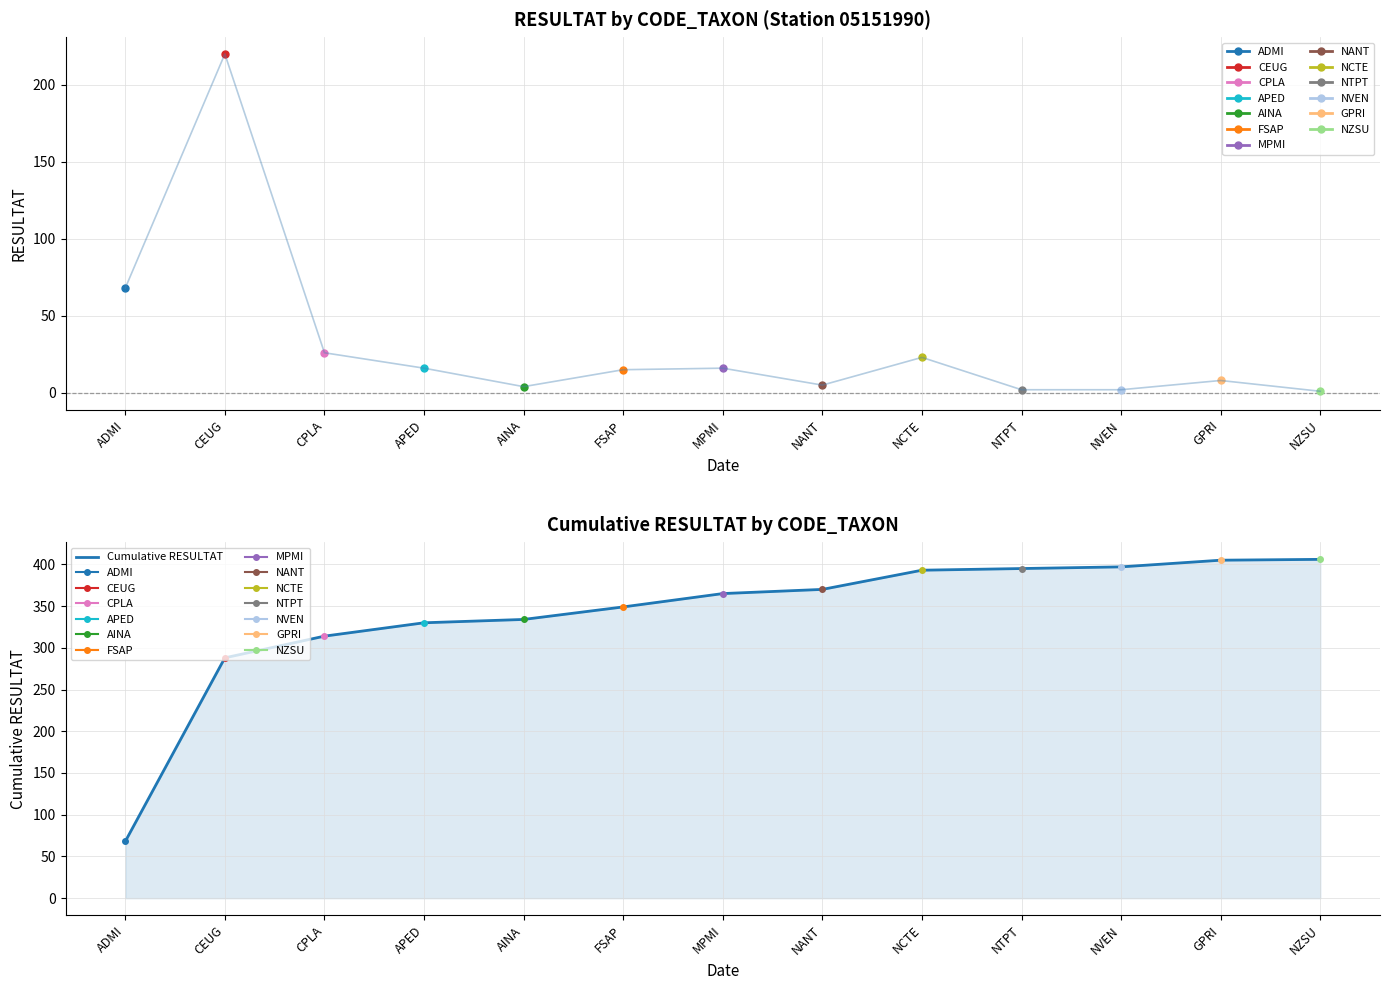

Rank the categories by value from highest to lowest.

NZSU, GPRI, NVEN, NTPT, NCTE, NANT, MPMI, FSAP, AINA, APED, CPLA, CEUG, ADMI